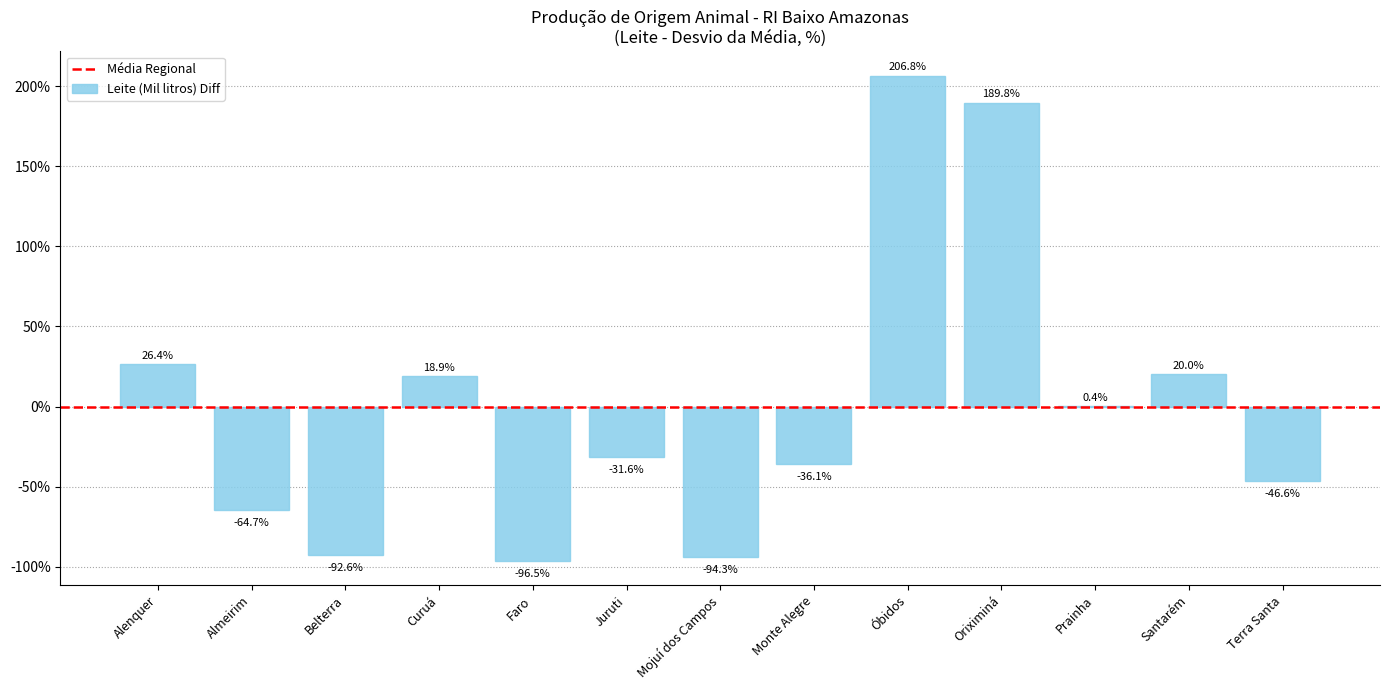

Is it true that the value at Juruti is -31.6?

True